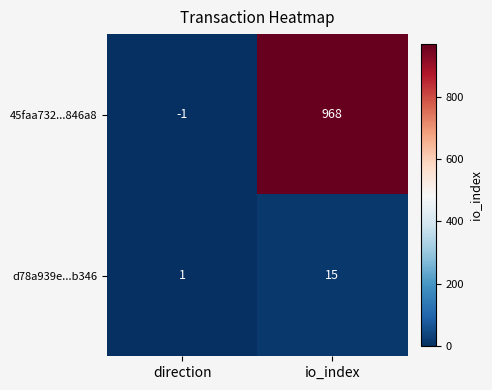

What is the difference between the maximum and minimum values in the d78a939e...b346 series?

14